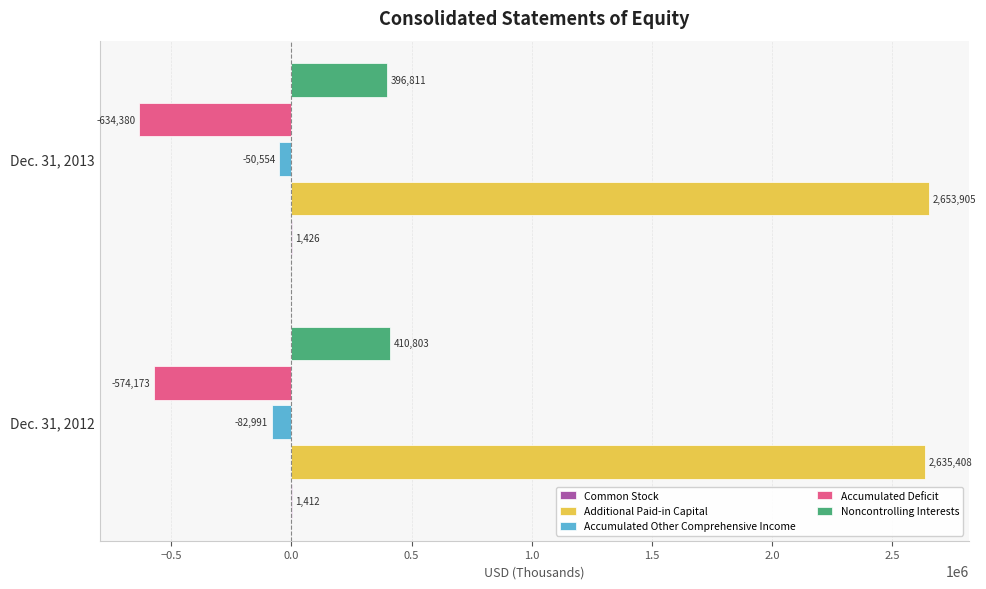

What is the approximate value of Additional Paid-in Capital at Dec. 31, 2012, to the nearest 50?

2635400